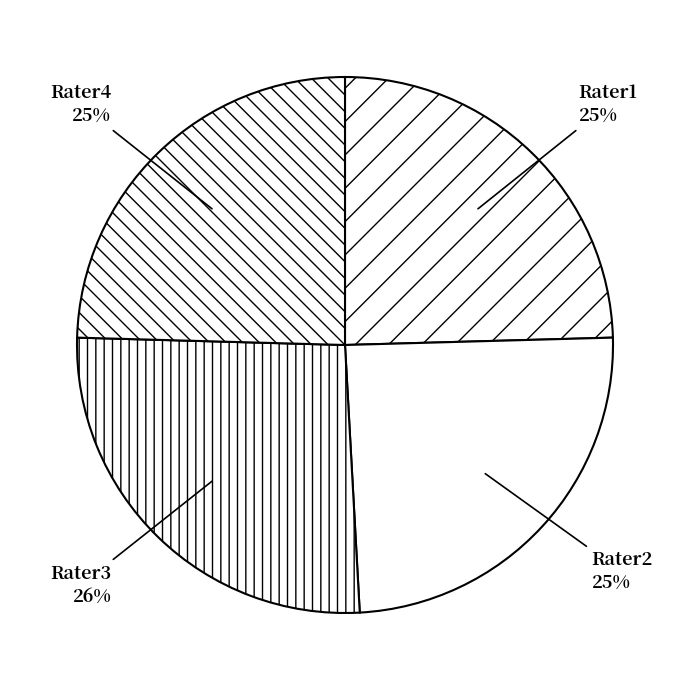

Count the number of slices in the pie.

4